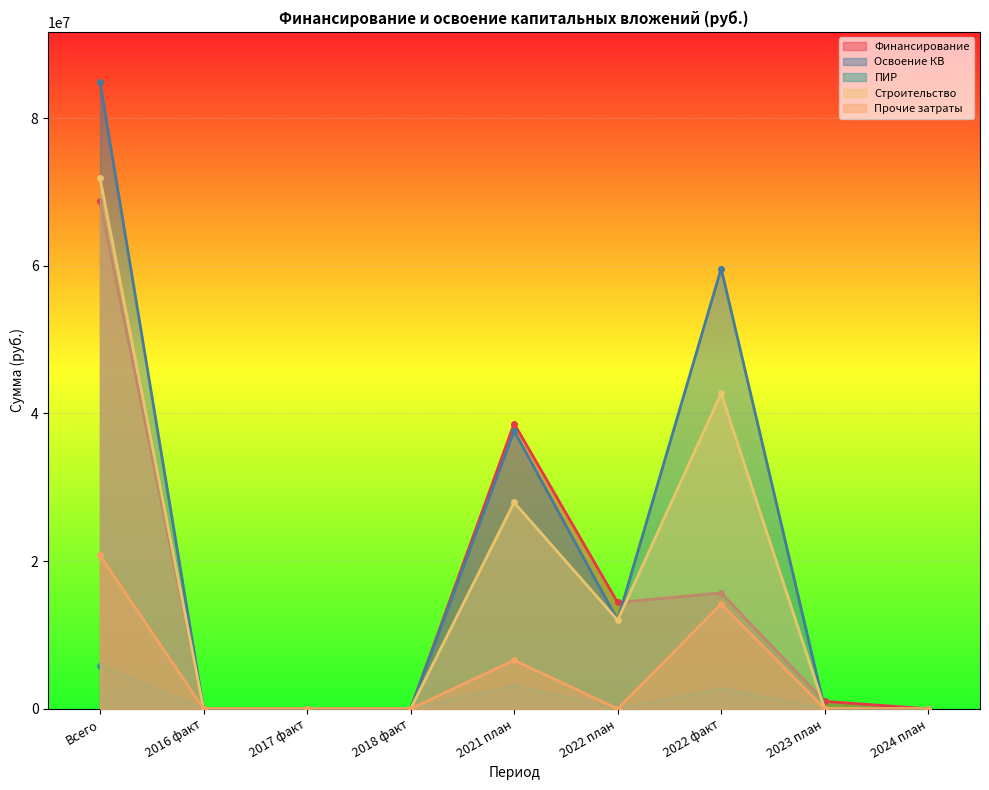

What is the difference between the maximum and minimum values in the Прочие затраты series?

20776500